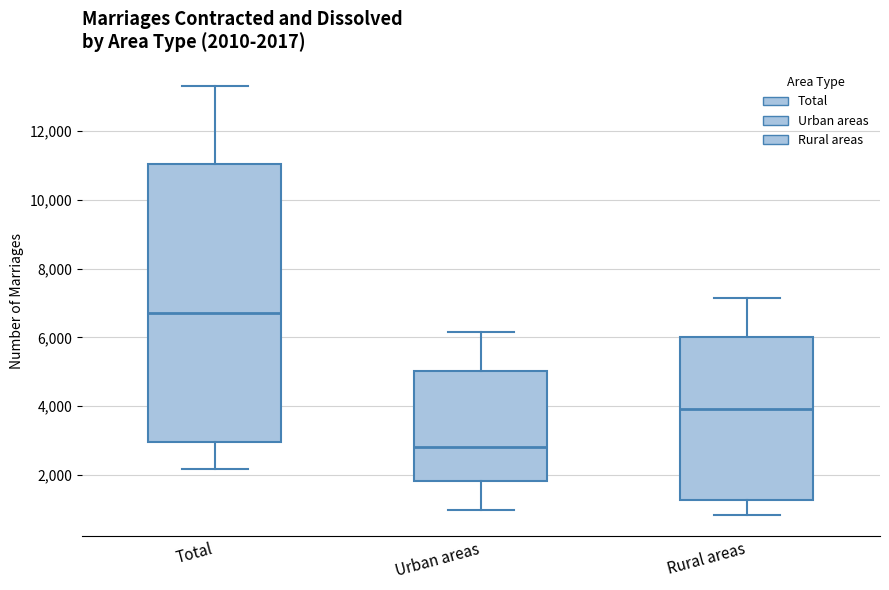

Which box is the tallest, from its lower edge to its upper edge?

Total